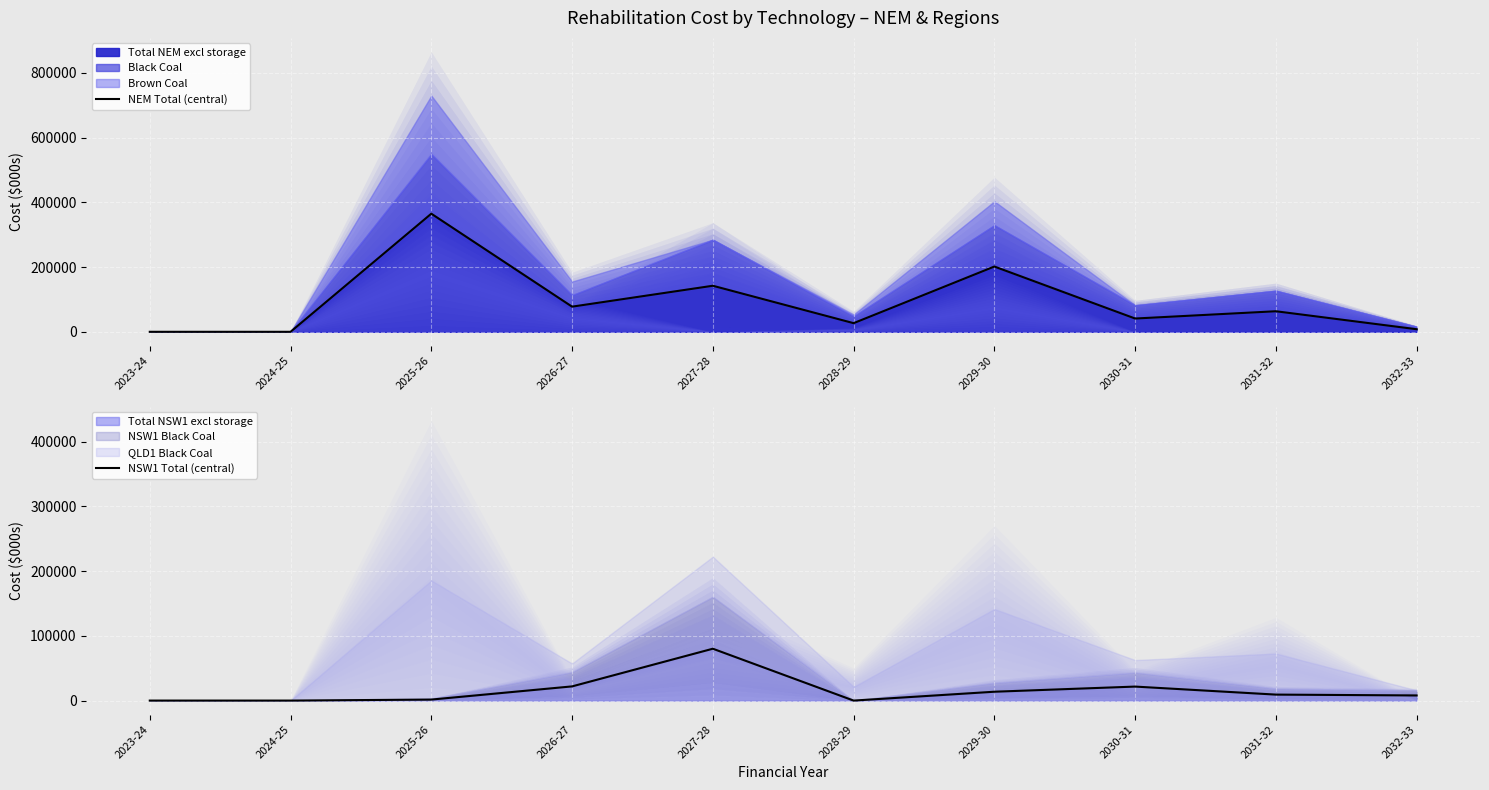

Is the value of NSW1 Total (central) at 2026-27 greater than the value of NEM Total (central) at 2029-30?

No